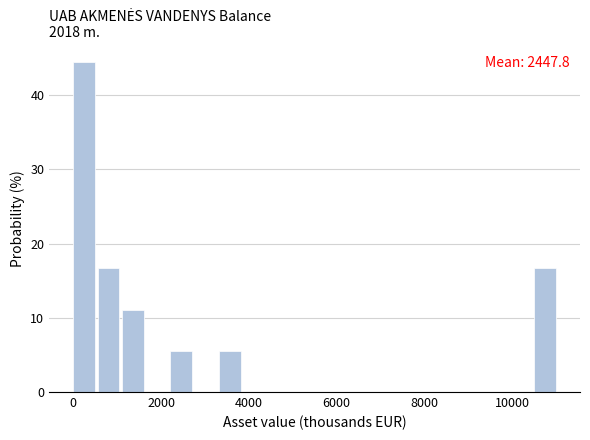

Around what value on the x-axis is the tallest bar? Give the approximate position of its centre, as read against the axis.

200